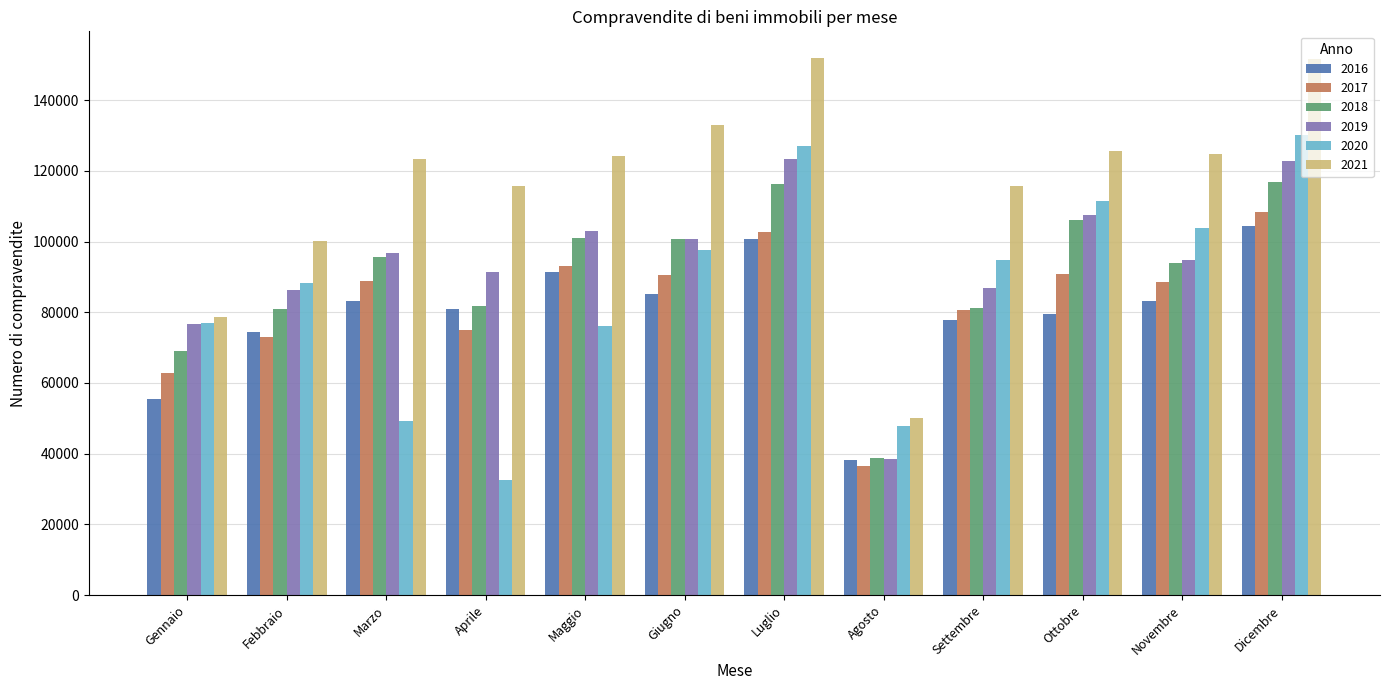

What value does the 2019 series have at Marzo?

96652